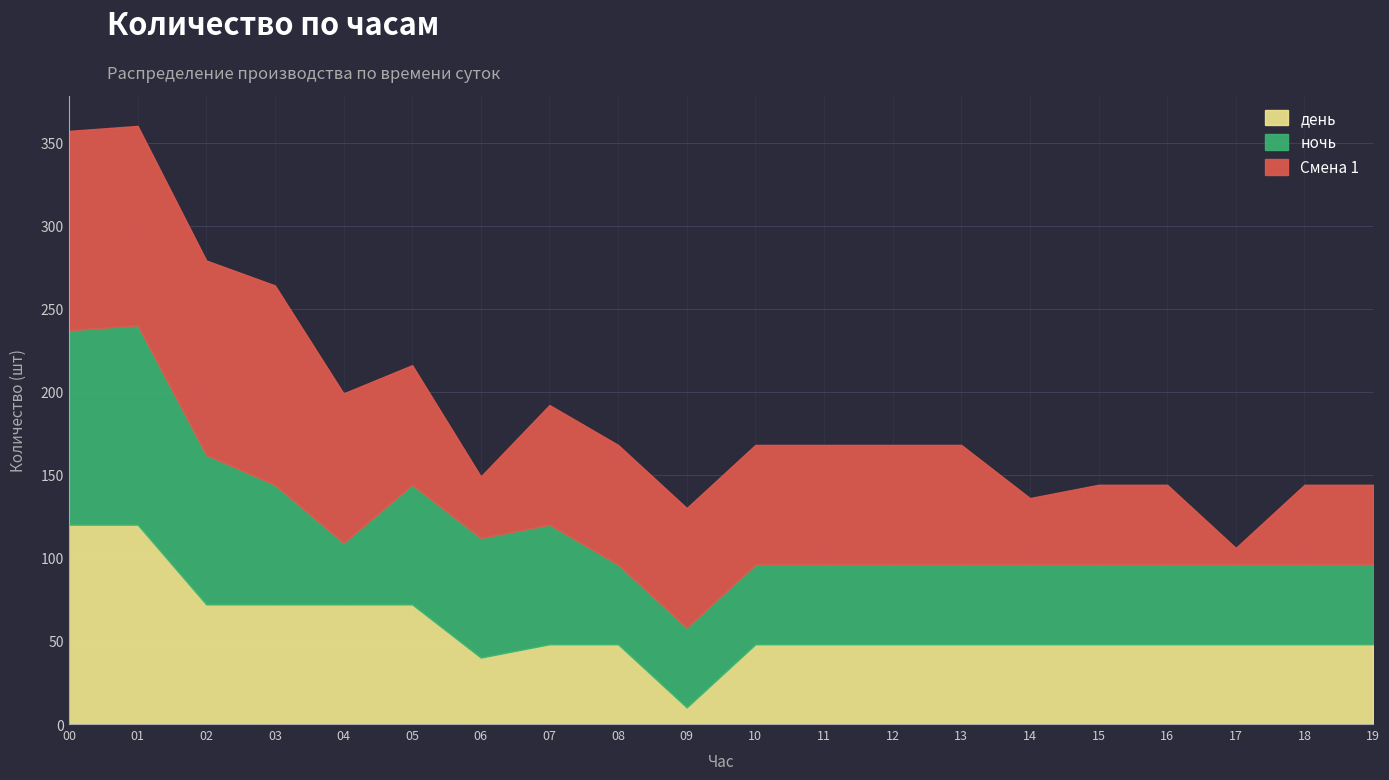

What is the value of the день point at the 7th from the left?

40